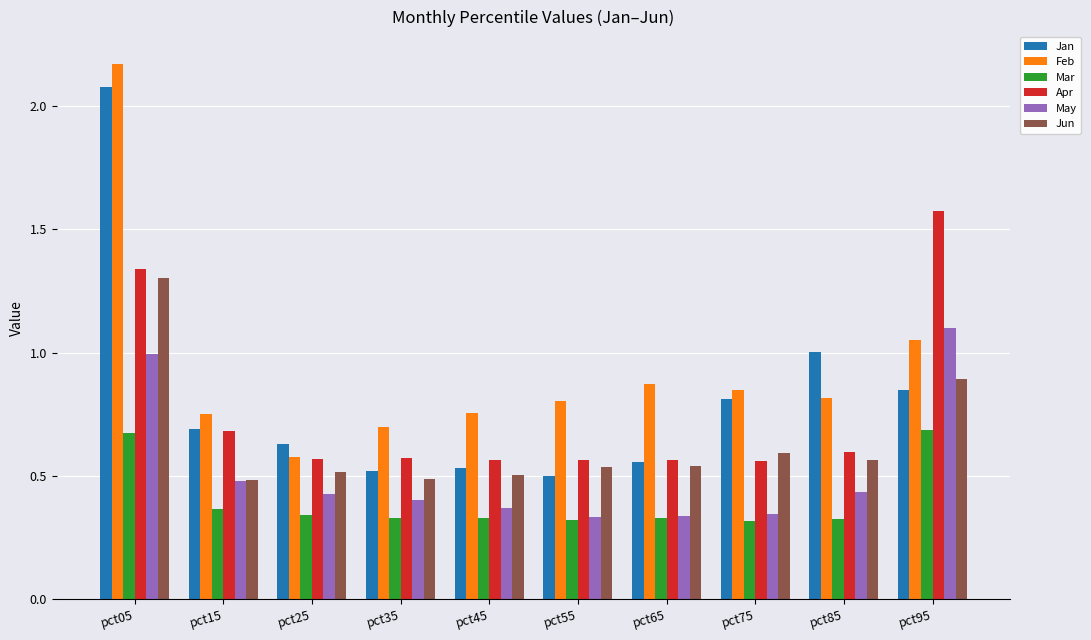

Is the value of Apr at pct85 greater than the value of Jun at pct05?

No